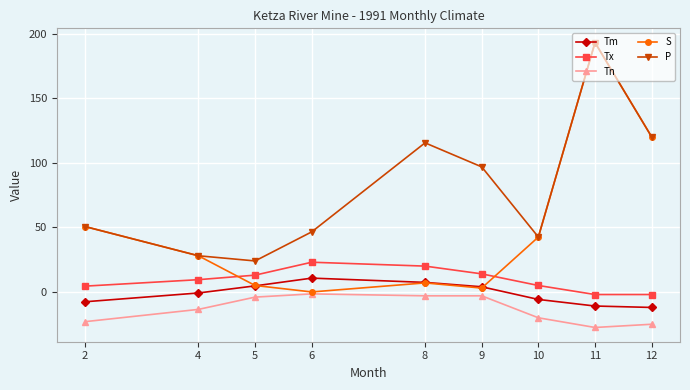

Which series changed the most between 6 and 11?

S